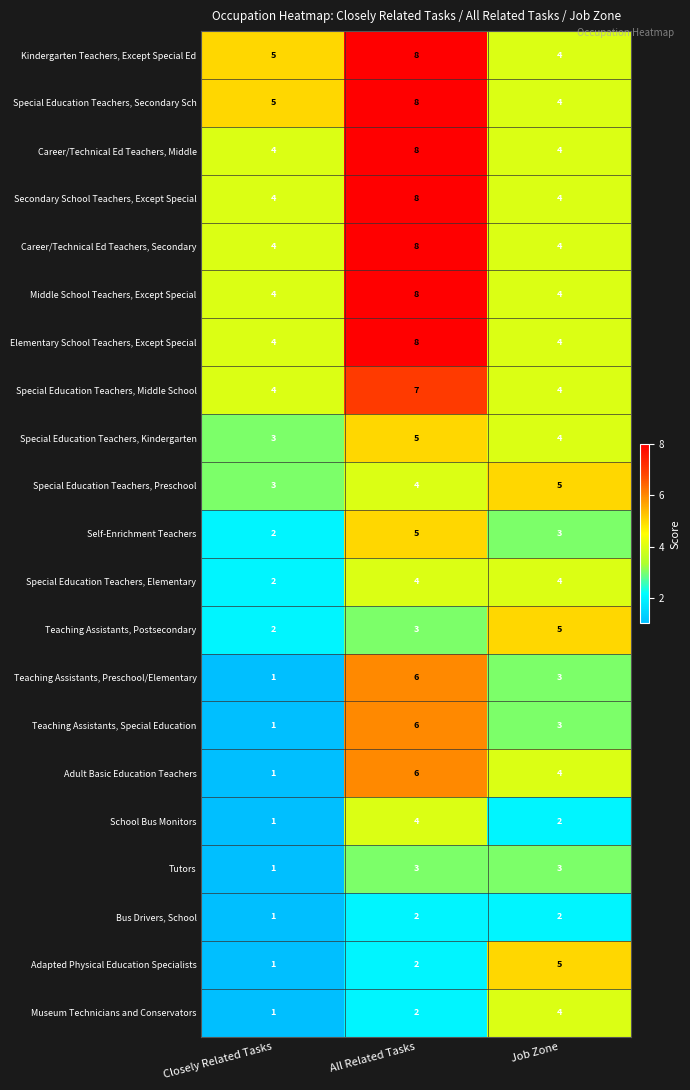

List the labels in order of Teaching Assistants, Postsecondary value, smallest first.

Closely Related Tasks, All Related Tasks, Job Zone